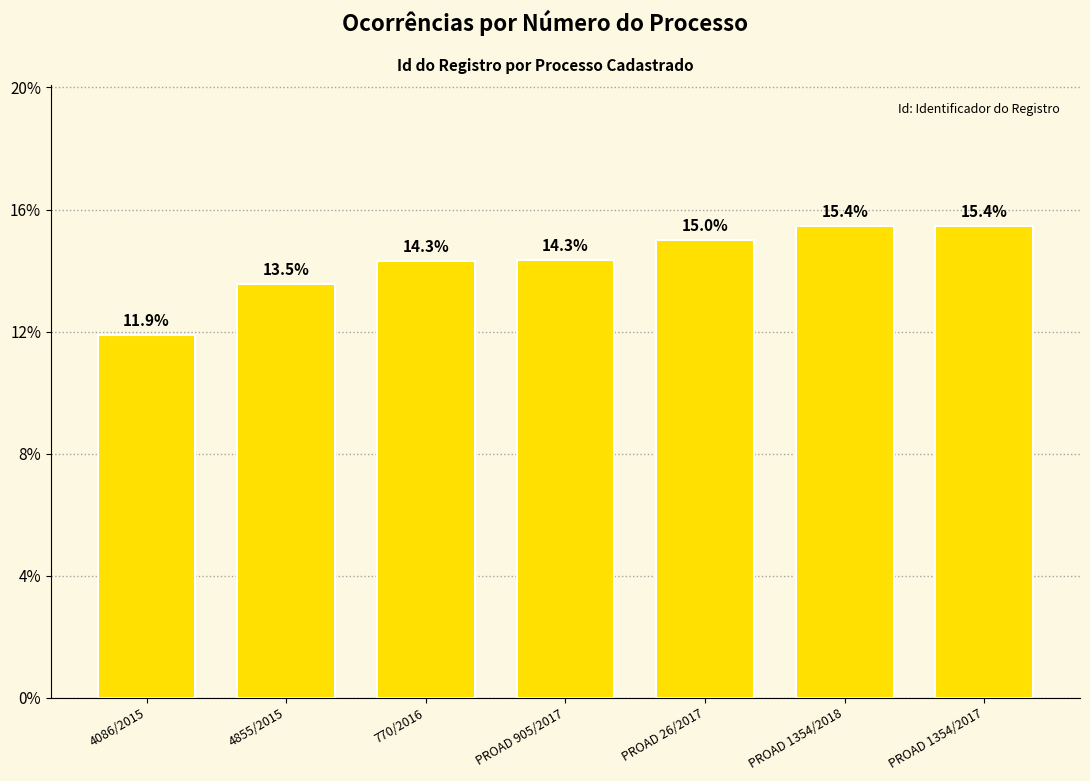

Rank the categories by value from highest to lowest.

PROAD 1354/2017, PROAD 1354/2018, PROAD 26/2017, PROAD 905/2017, 770/2016, 4855/2015, 4086/2015